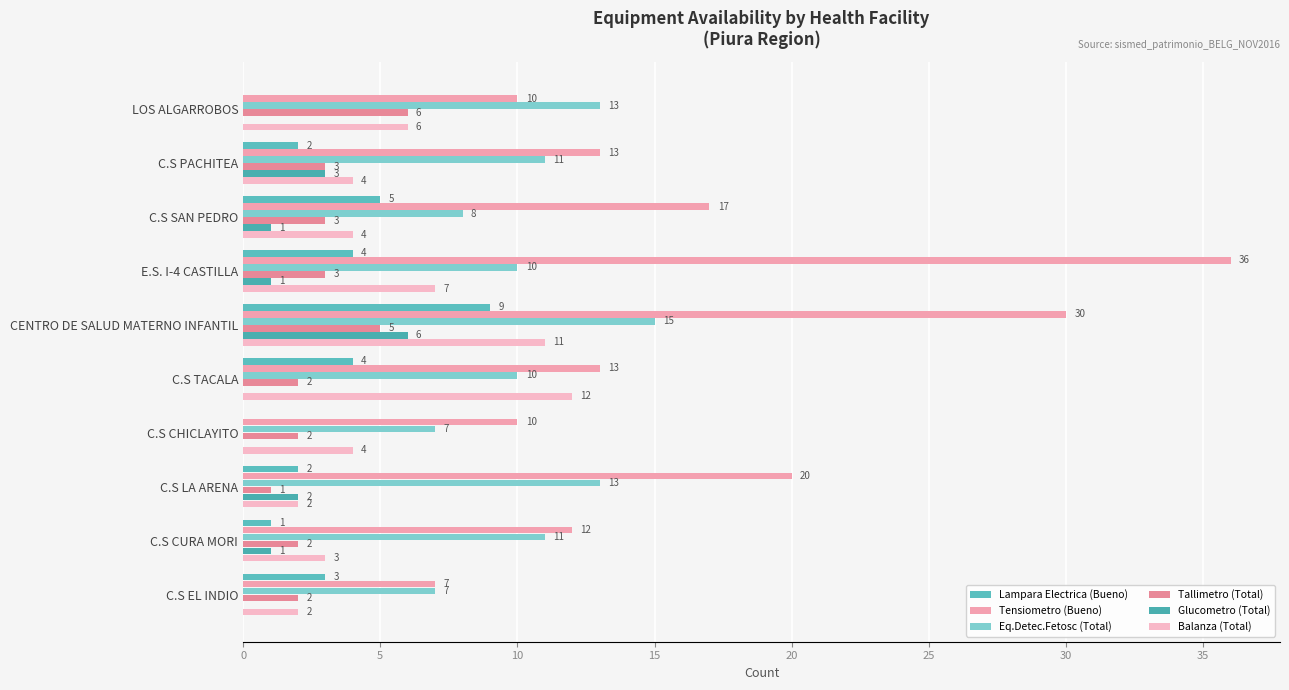

What is the difference between the second highest and second lowest values in the Eq.Detec.Fetosc (Total) series?

6